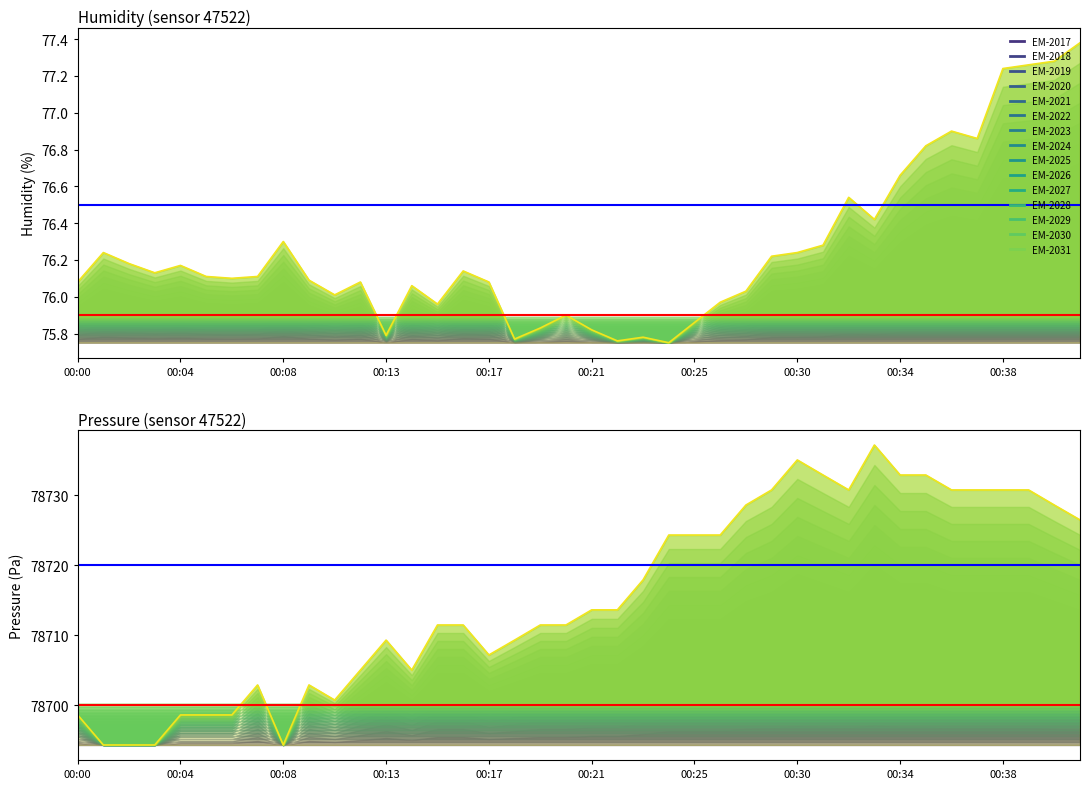

List the labels in order of pressure_norm value, smallest first.

00:01, 00:02, 00:03, 00:08, 00:00, 00:04, 00:05, 00:06, 00:11, 00:07, 00:09, 00:12, 00:14, 00:17, 00:13, 00:18, 00:15, 00:16, 00:19, 00:20, 00:21, 00:22, 00:23, 00:24, 00:25, 00:26, 00:41, 00:28, 00:40, 00:29, 00:32, 00:36, 00:37, 00:38, 00:39, 00:31, 00:34, 00:35, 00:30, 00:33